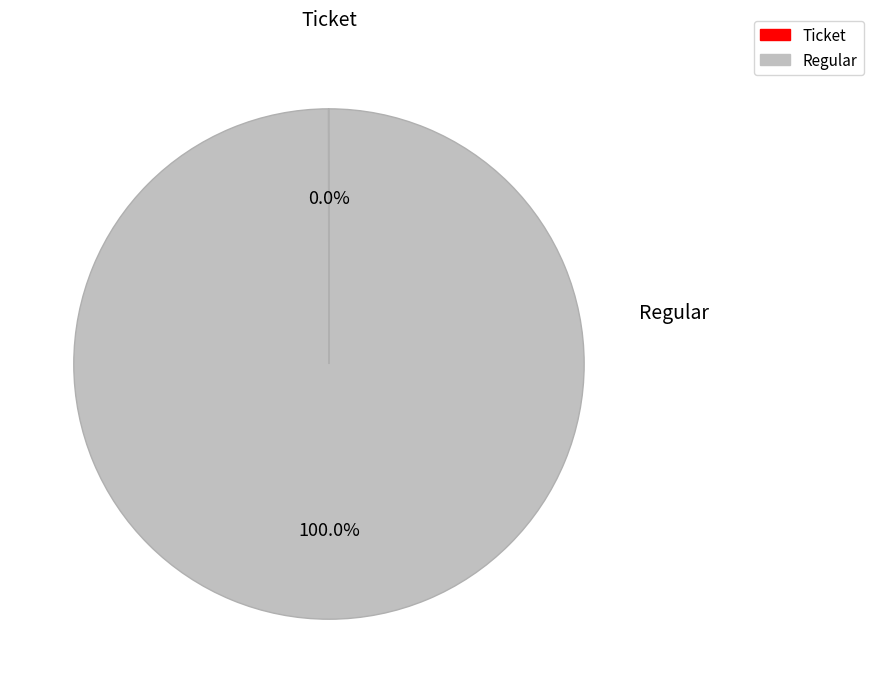

Does Regular account for over 50% of the chart?

Yes